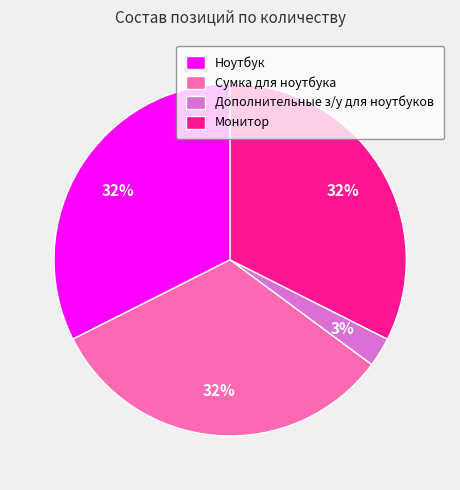

To the nearest percent, what portion does Сумка для ноутбука represent?

32%